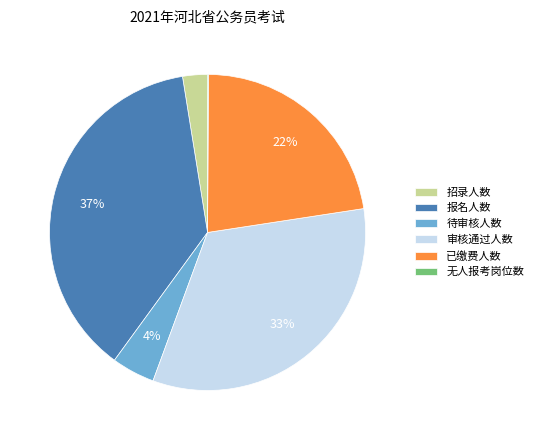

The 已缴费人数 slice represents 13% of the pie. True or false?

False